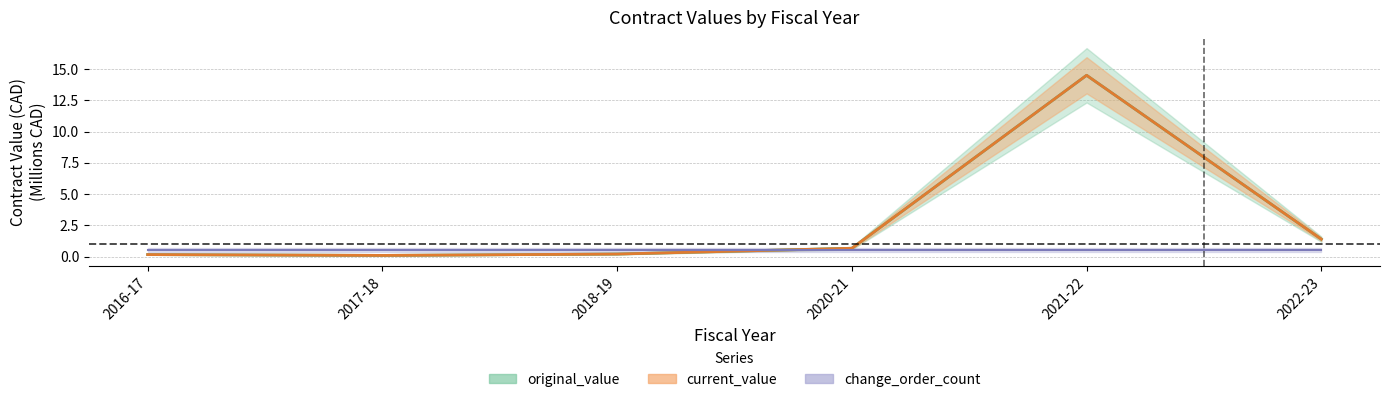

How many data points does each series have?

6